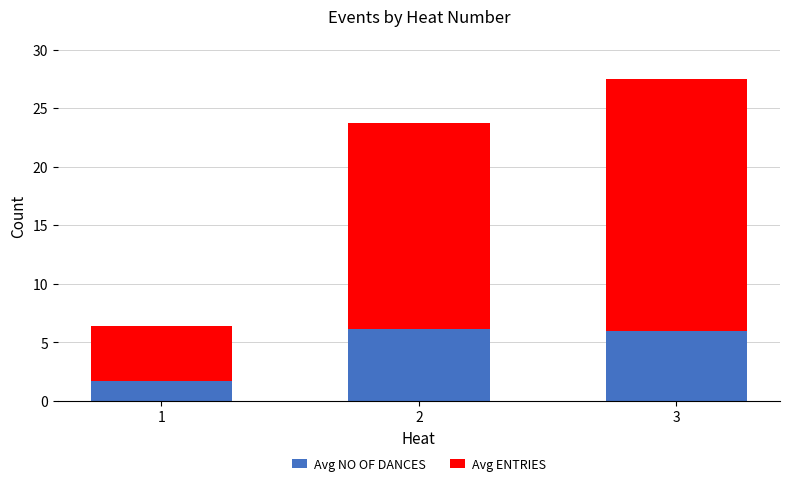

What is the lowest value of the Avg NO OF DANCES series?

1.7